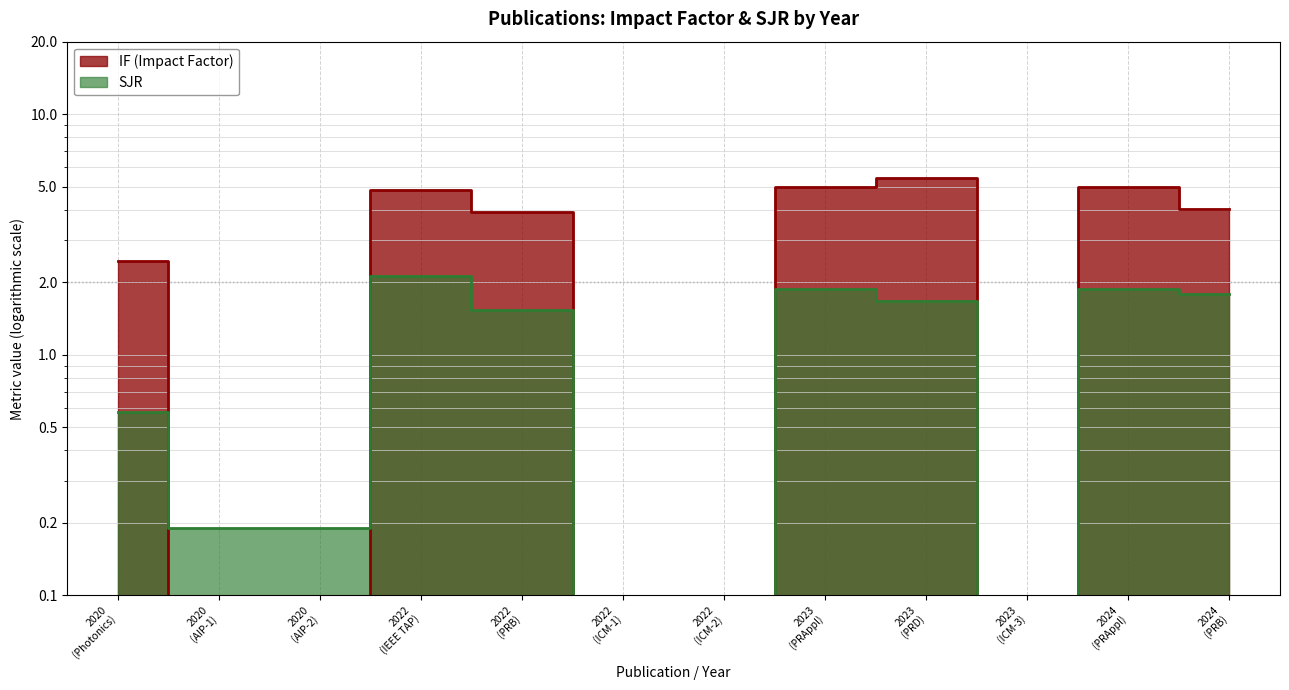

How many data points does each series have?

12